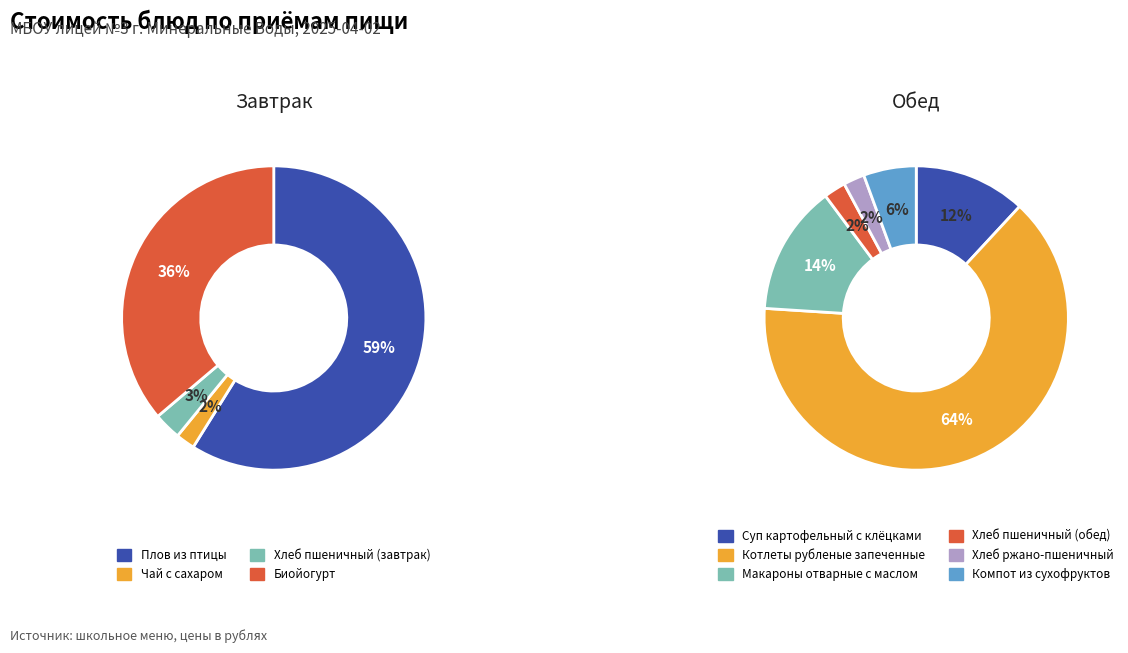

The Котлеты рубленые запеченные slice represents 20% of the pie. True or false?

False